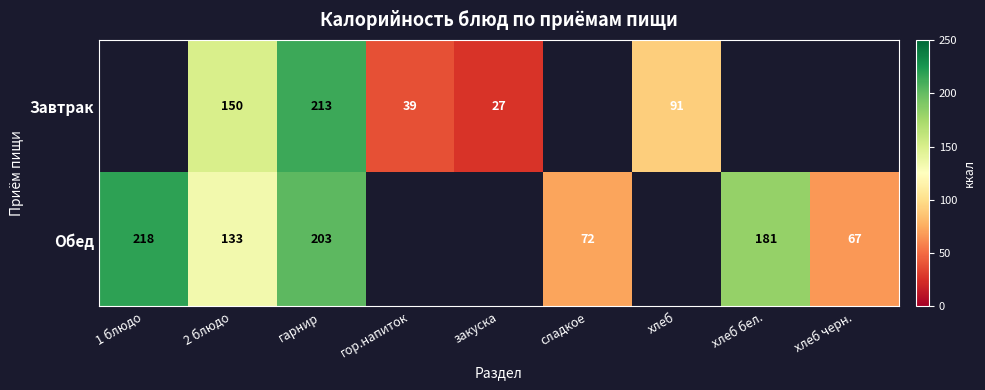

Is the value of Обед at хлеб бел. greater than the value of Завтрак at гор.напиток?

Yes